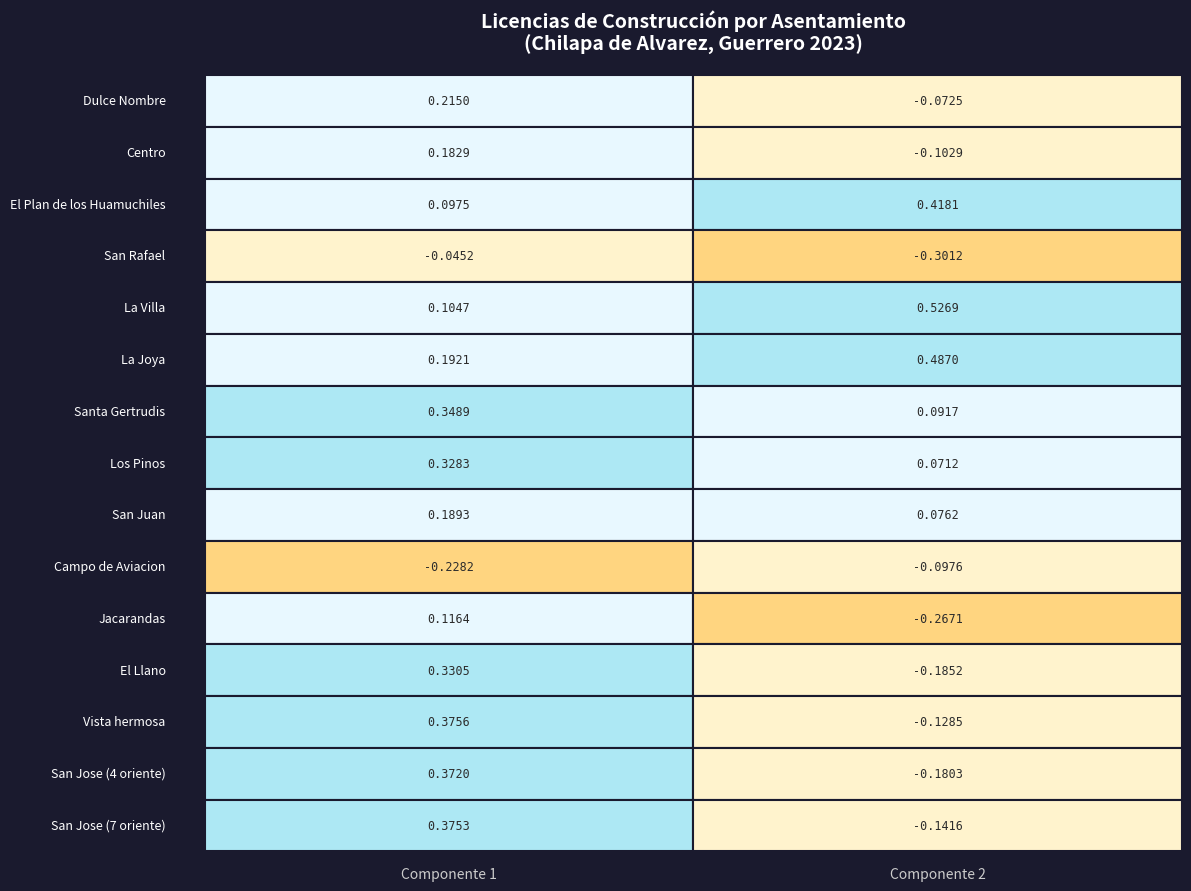

Reading left to right, list all the values displayed in this chart.

Dulce Nombre: Dulce Nombre=0.2	Centro=-0.1
Centro: Dulce Nombre=0.2	Centro=-0.1
El Plan de los Huamuchiles: Dulce Nombre=0.1	Centro=0.4
San Rafael: Dulce Nombre=-0.0	Centro=-0.3
La Villa: Dulce Nombre=0.1	Centro=0.5
La Joya: Dulce Nombre=0.2	Centro=0.5
Santa Gertrudis: Dulce Nombre=0.3	Centro=0.1
Los Pinos: Dulce Nombre=0.3	Centro=0.1
San Juan: Dulce Nombre=0.2	Centro=0.1
Campo de Aviacion: Dulce Nombre=-0.2	Centro=-0.1
Jacarandas: Dulce Nombre=0.1	Centro=-0.3
El Llano: Dulce Nombre=0.3	Centro=-0.2
Vista hermosa: Dulce Nombre=0.4	Centro=-0.1
San Jose (4 oriente): Dulce Nombre=0.4	Centro=-0.2
San Jose (7 oriente): Dulce Nombre=0.4	Centro=-0.1